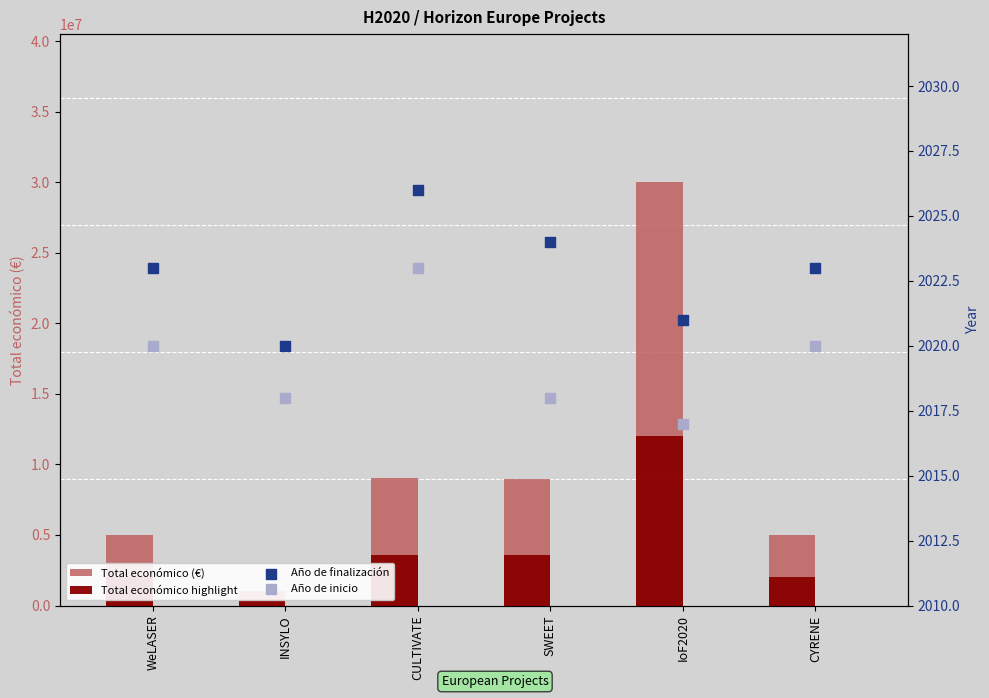

Which series contains the highest Y value?

Total económico (€)